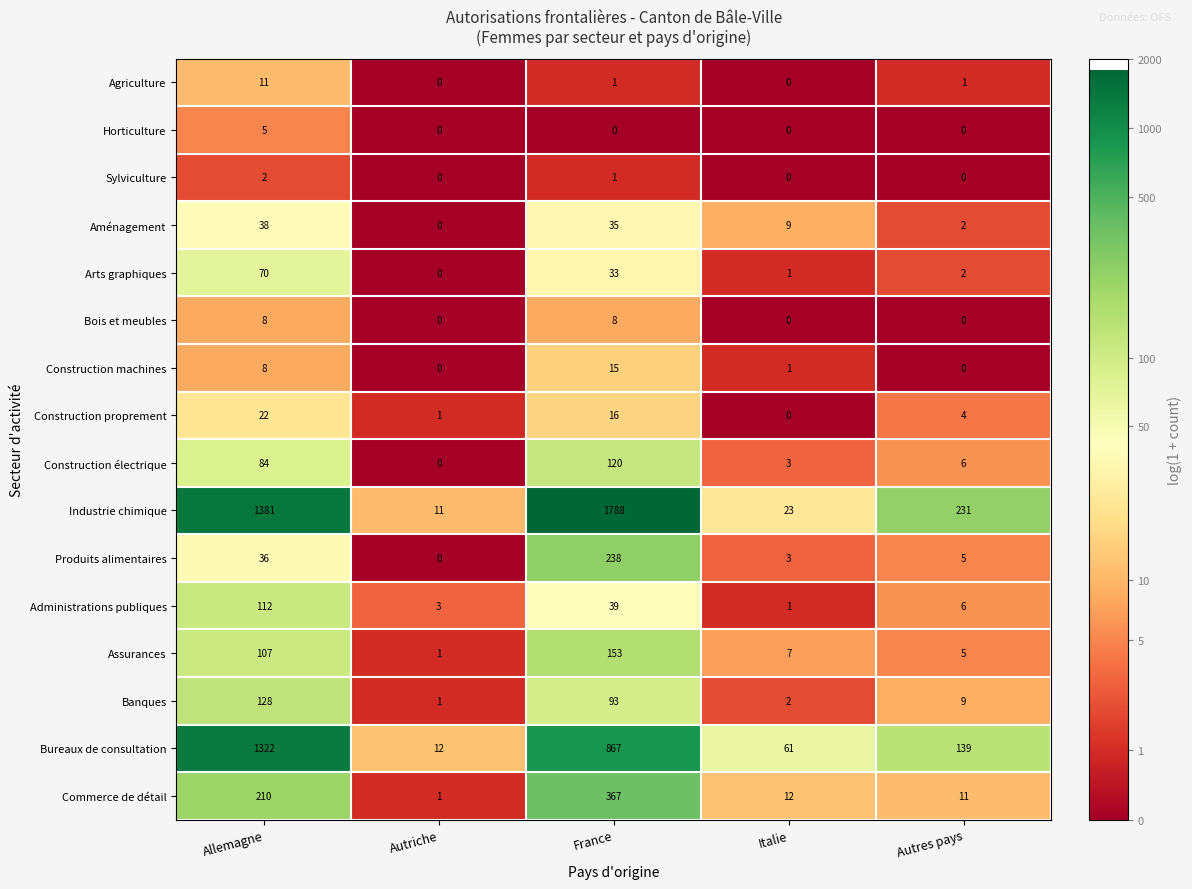

What value does the Produits alimentaires series have at France?

238